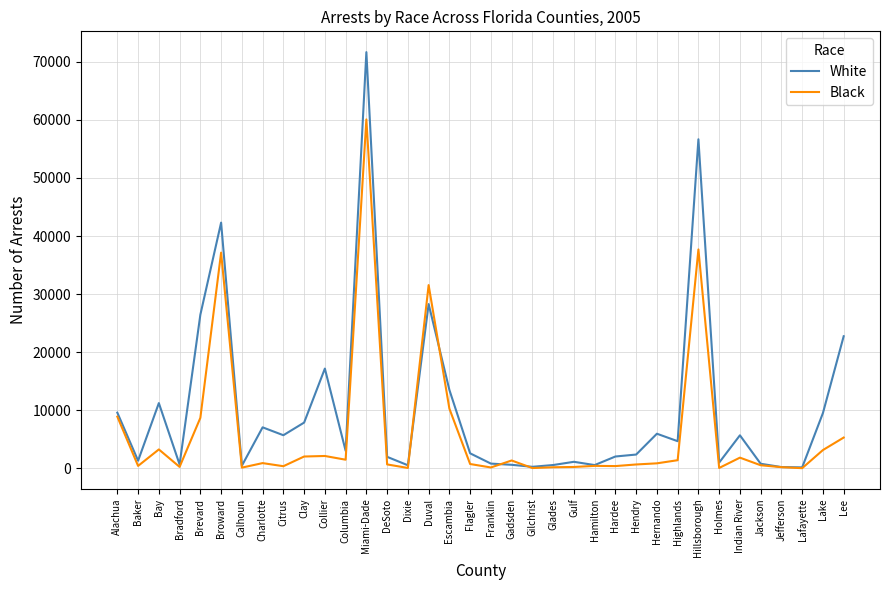

The value of Black at Holmes is 79. True or false?

True